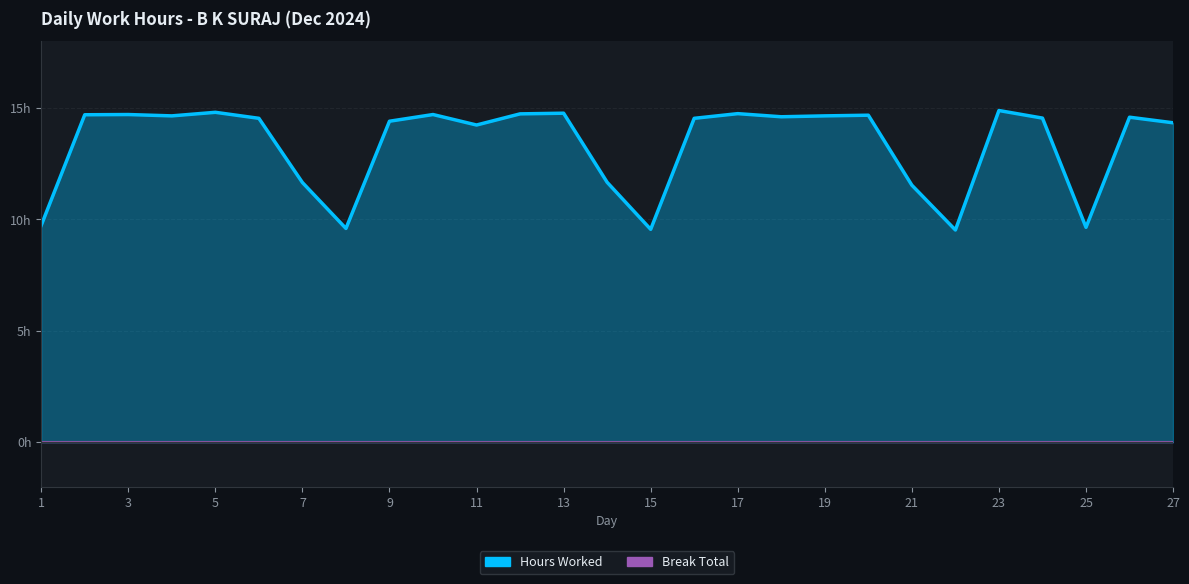

Does the chart display data point markers on the line(s)?

No